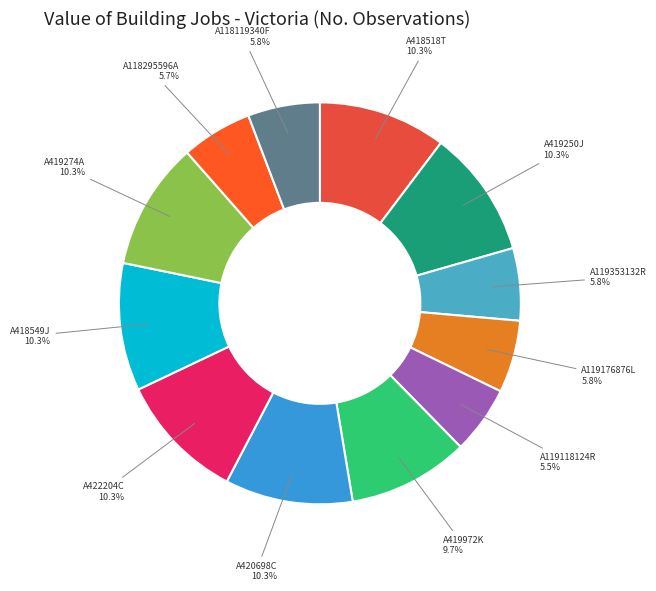

True or false: A419972K accounts for 1% of the total.

False